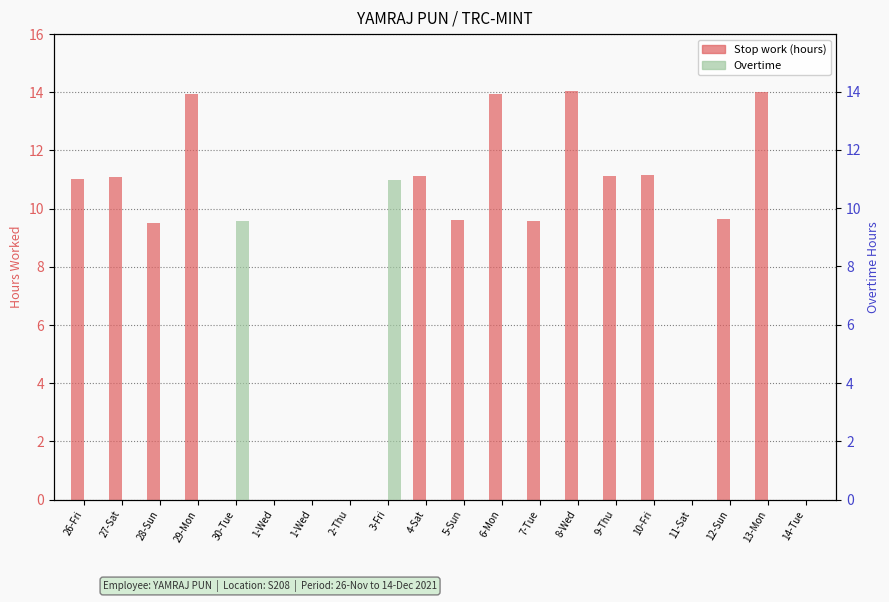

Reading right to left, extract all data points from this chart.

Stop work (hours): 14-Tue=0.0	13-Mon=14.0	12-Sun=9.7	11-Sat=0.0	10-Fri=11.2	9-Thu=11.1	8-Wed=14.0	7-Tue=9.6	6-Mon=13.9	5-Sun=9.6	4-Sat=11.1	3-Fri=0.0	2-Thu=0.0	1-Wed=0.0	1-Wed=0.0	30-Tue=0.0	29-Mon=13.9	28-Sun=9.5	27-Sat=11.1	26-Fri=11.0
Overtime: 14-Tue=0.0	13-Mon=0.0	12-Sun=0.0	11-Sat=0.0	10-Fri=0.0	9-Thu=0.0	8-Wed=0.0	7-Tue=0.0	6-Mon=0.0	5-Sun=0.0	4-Sat=0.0	3-Fri=11.0	2-Thu=0.0	1-Wed=0.0	1-Wed=0.0	30-Tue=9.6	29-Mon=0.0	28-Sun=0.0	27-Sat=0.0	26-Fri=0.0